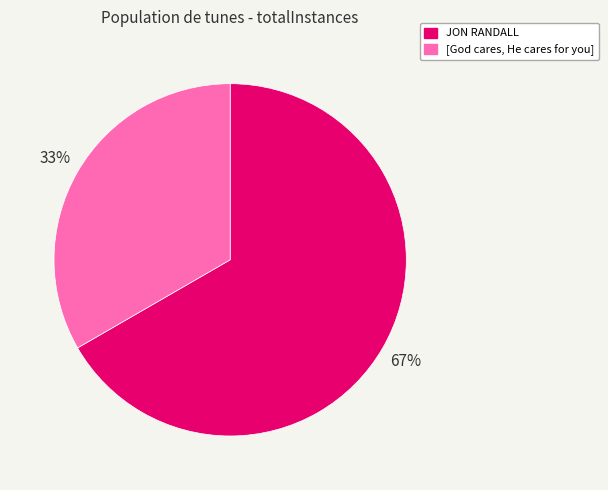

Which has a higher value, JON RANDALL or [God cares, He cares for you]?

JON RANDALL